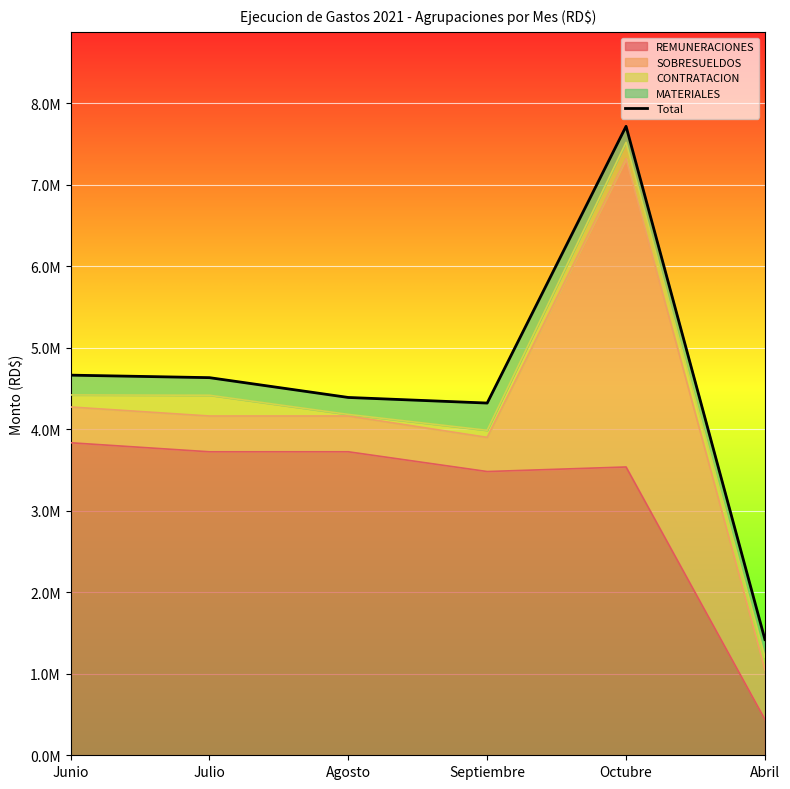

Reading left to right, transcribe all the data shown in this chart.

Junio=4662441.1	Julio=4631658.5	Agosto=4388667.1	Septiembre=4320065.4	Octubre=7714618.0	Abril=1419302.1